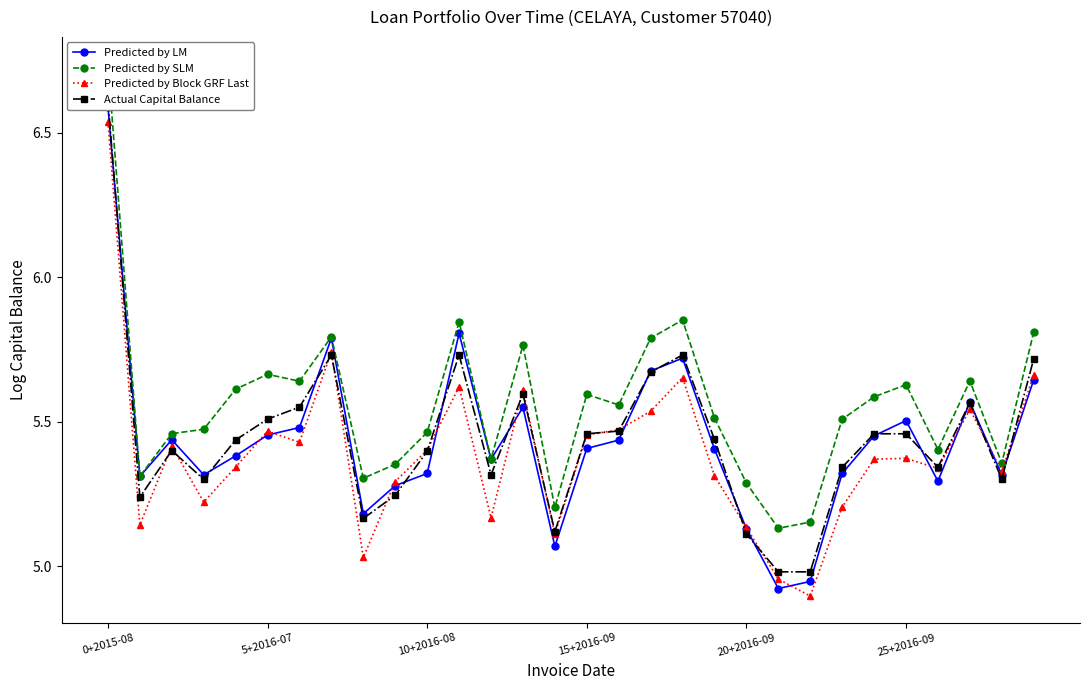

Where does the Predicted by Block GRF Last series first go above 5?

0+2015-08